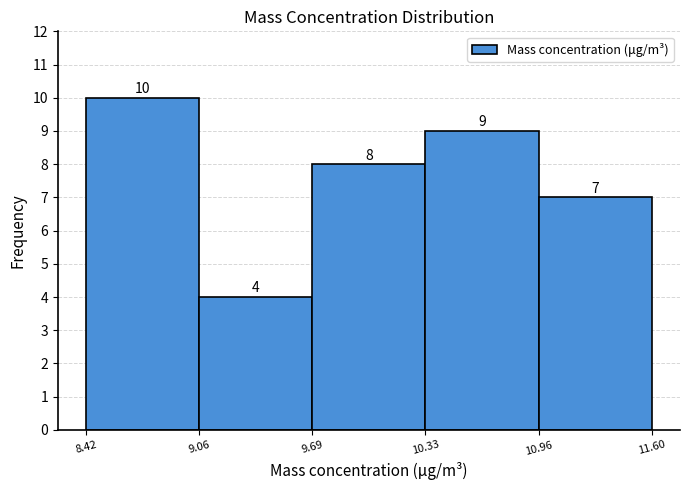

What is the height of the bar covering 10.96 to 11.60 on the x-axis?

7